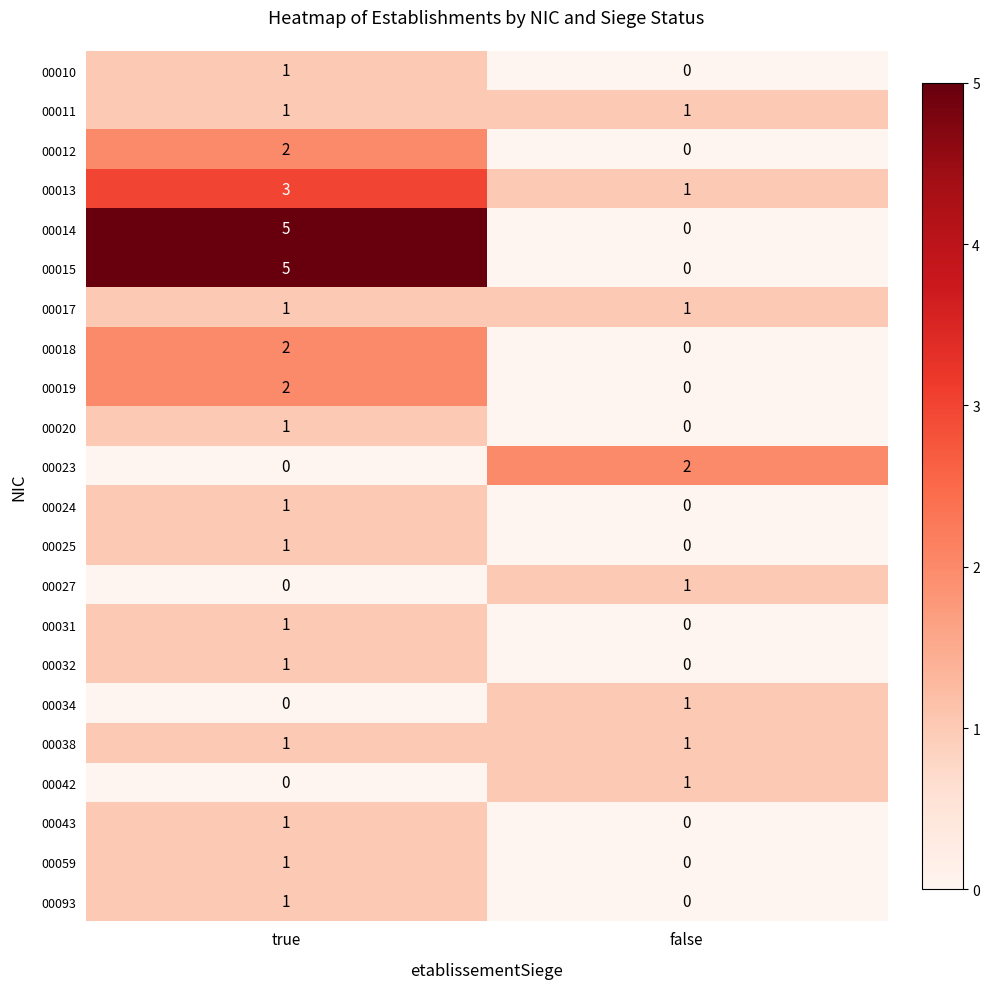

At how many categories does at least one series exceed 0?

2